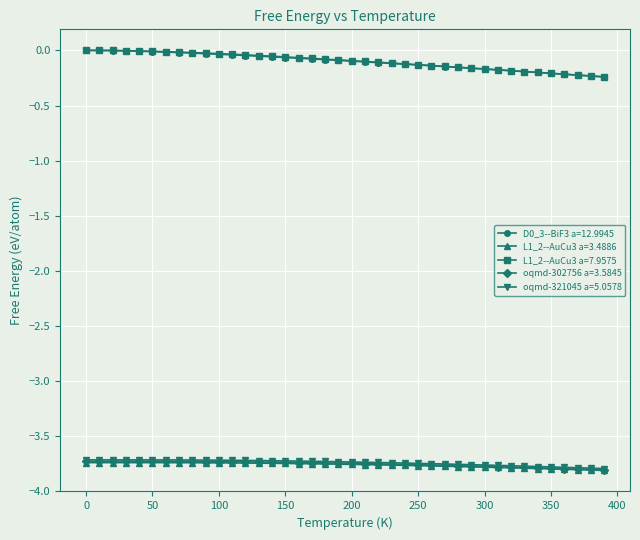

Which series has the largest range (max minus min)?

L1_2--AuCu3 a=7.9575